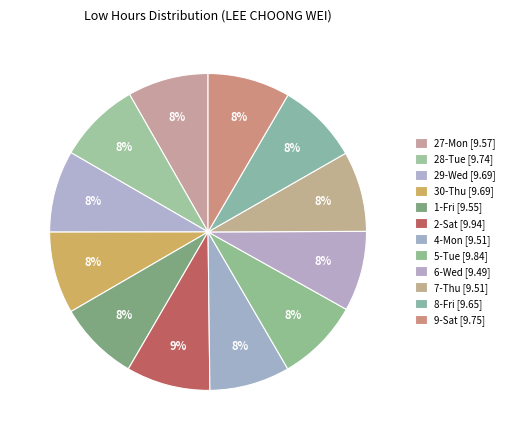

How many slices are in this pie chart?

12